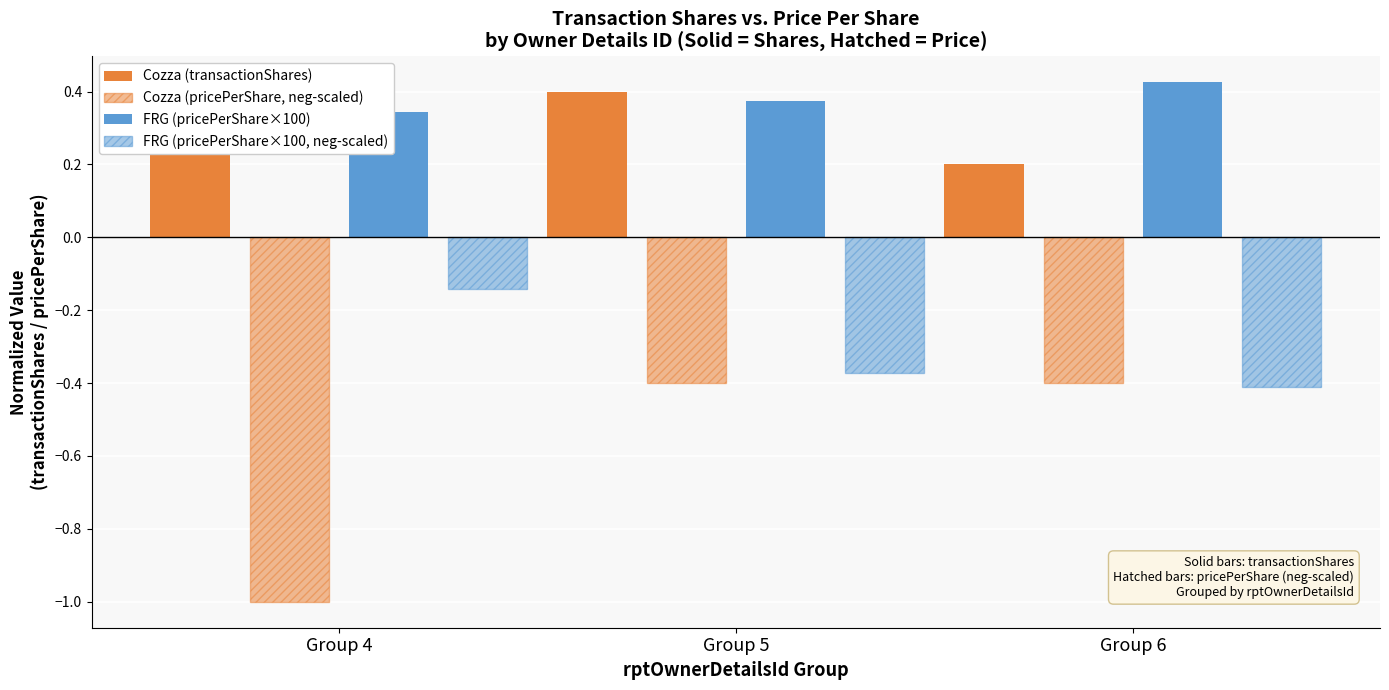

Which series changed the most between Group 4 and Group 5?

Cozza (pricePerShare, neg-scaled)